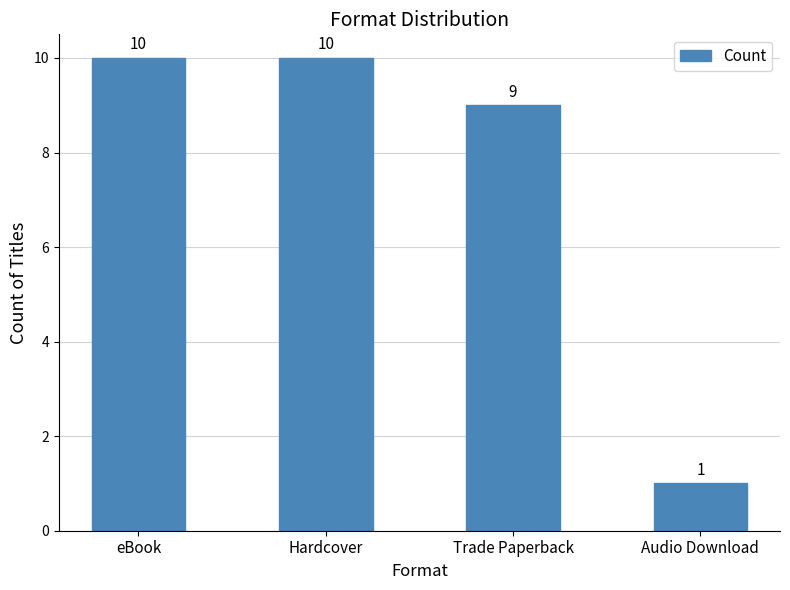

Count the values in the range 9 to 10.

3